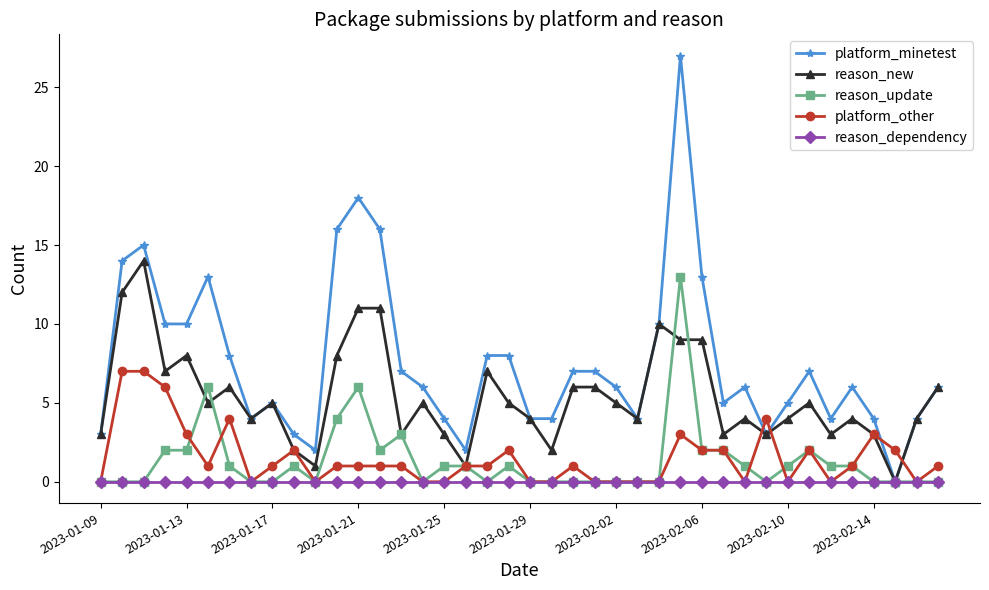

What is the value of the reason_new point at the 39th from the left?

4